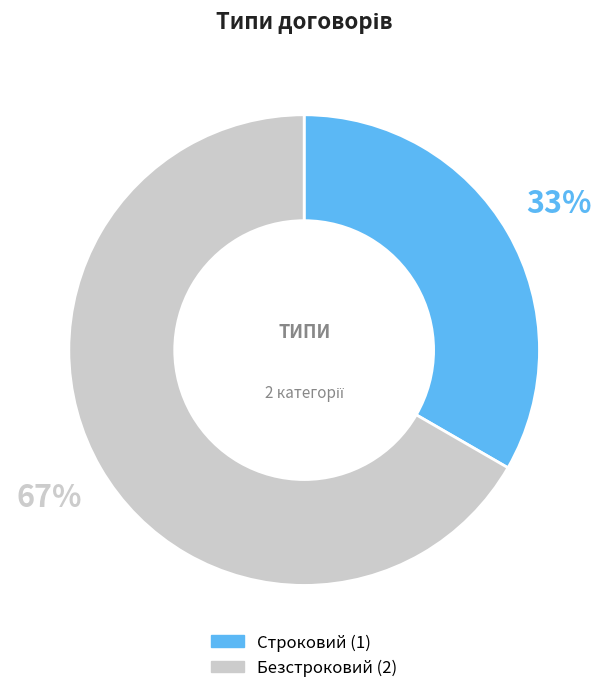

How many segments does this pie chart have?

2